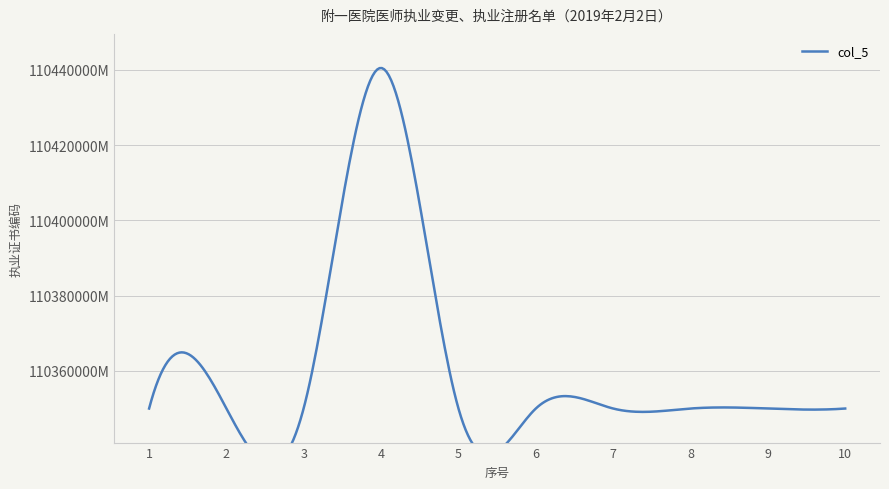

Rank the categories by value from highest to lowest.

4, 3, 2, 5, 1, 10, 6, 7, 9, 8